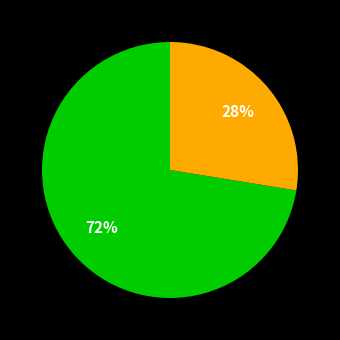

Is there a majority slice in this chart?

Yes